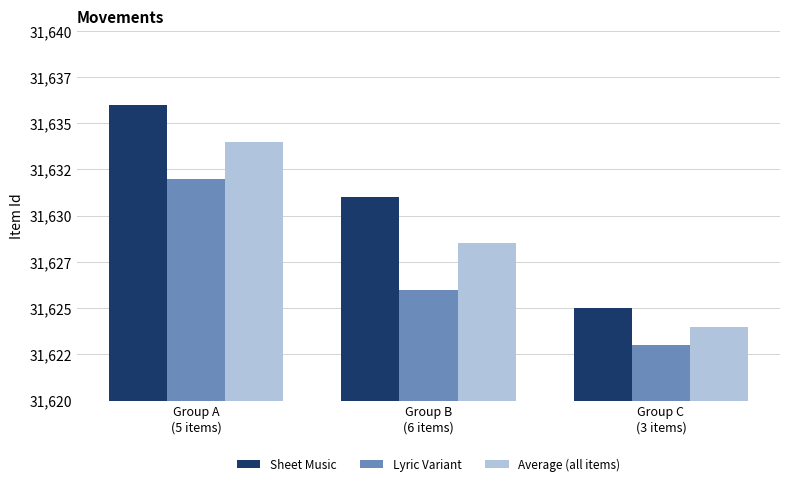

Rank the series at Group C
(3 items) from lowest to highest value.

Lyric Variant, Average (all items), Sheet Music